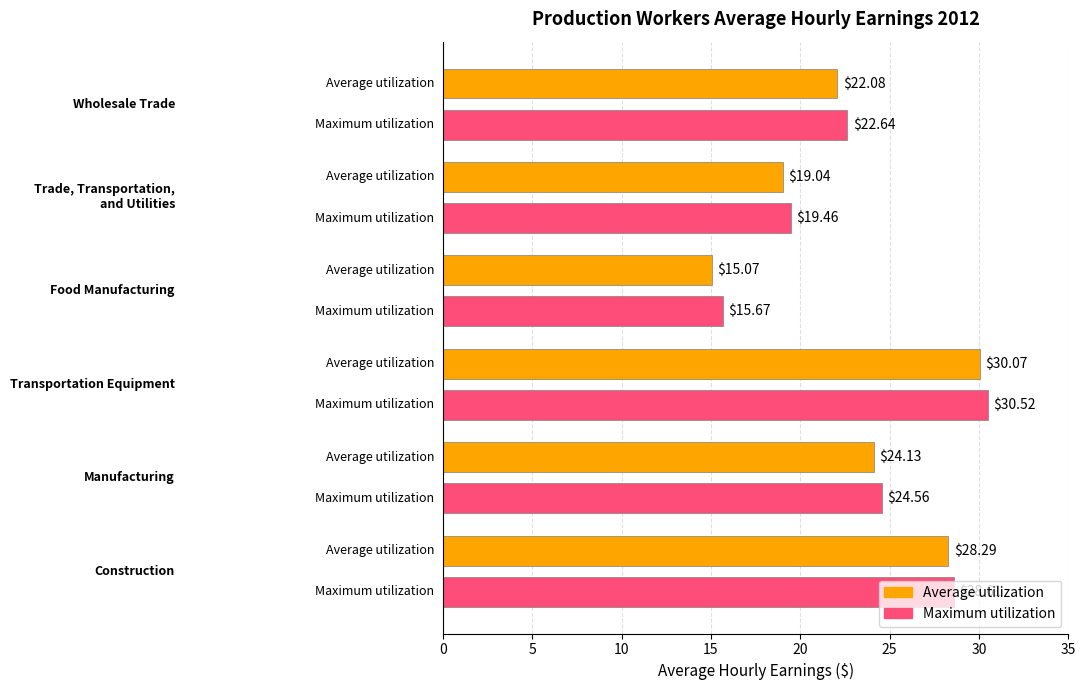

Which series has the largest range (max minus min)?

Average utilization